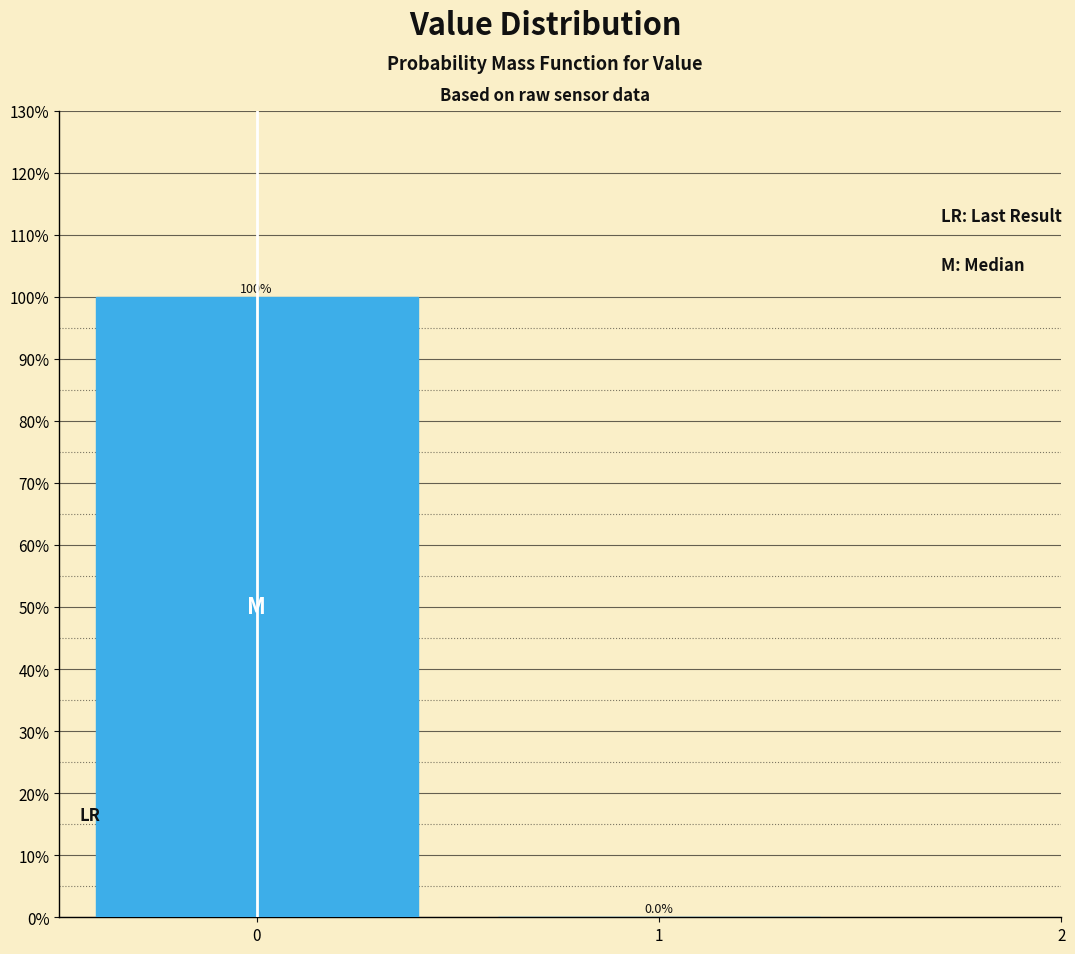

Reading left to right, list every bar in this chart as the range it spans on the x-axis followed by its height.

-0.5 to 0.5: 100.0
0.5 to 1.5: 0.0